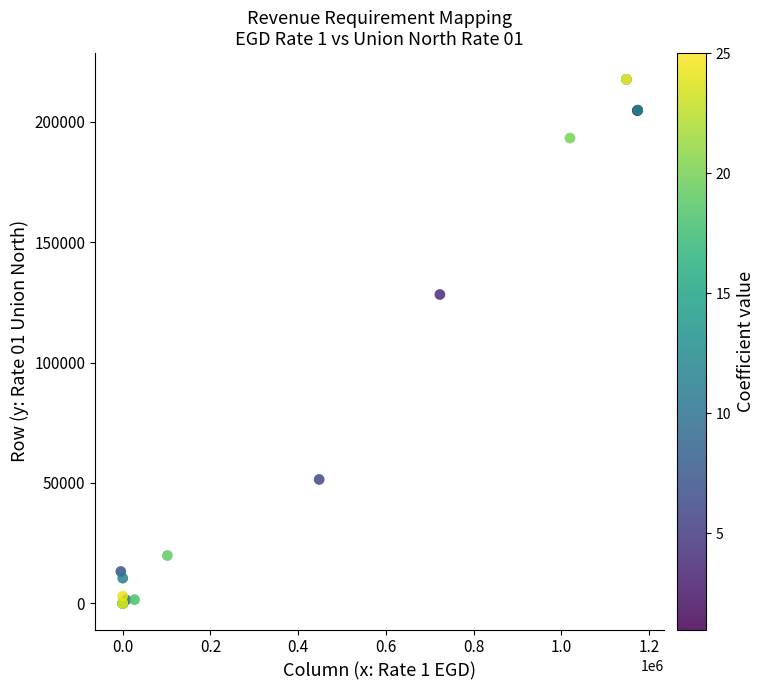

What Y value in the scatter plot is closest to 108804?

128243.7